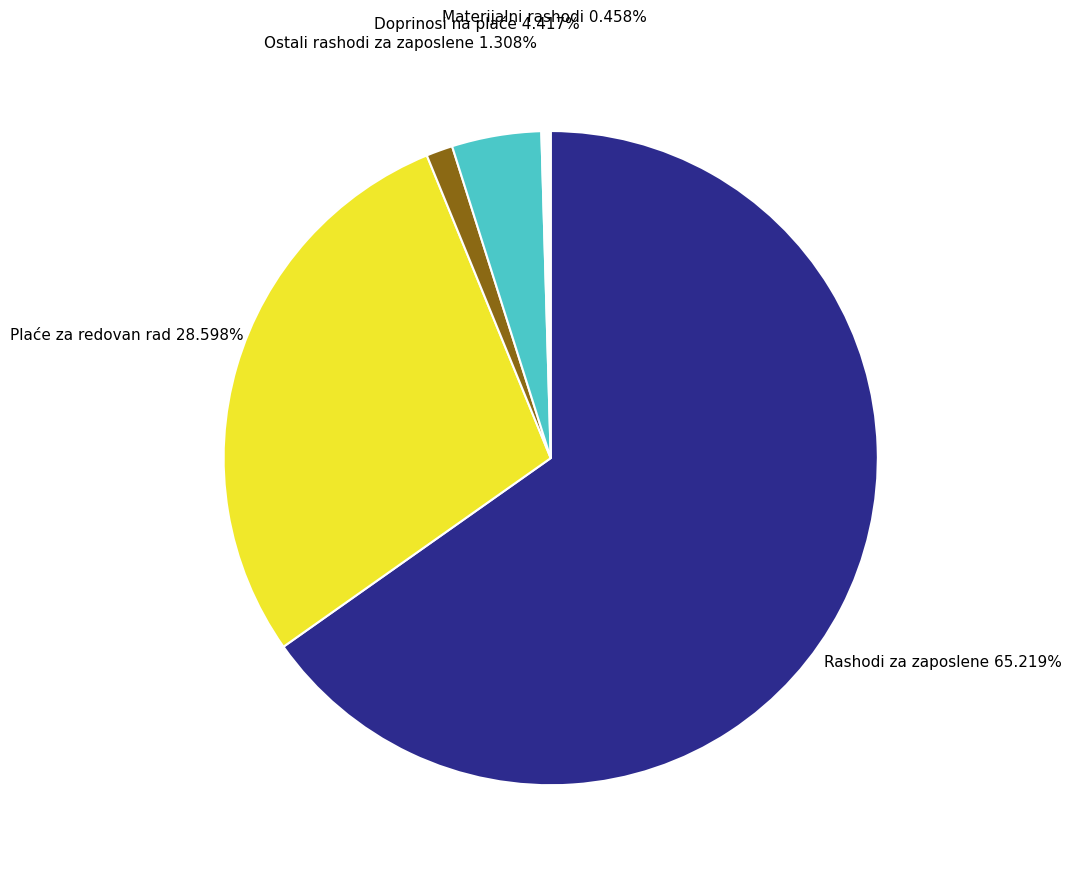

Does any single category account for the majority?

Yes